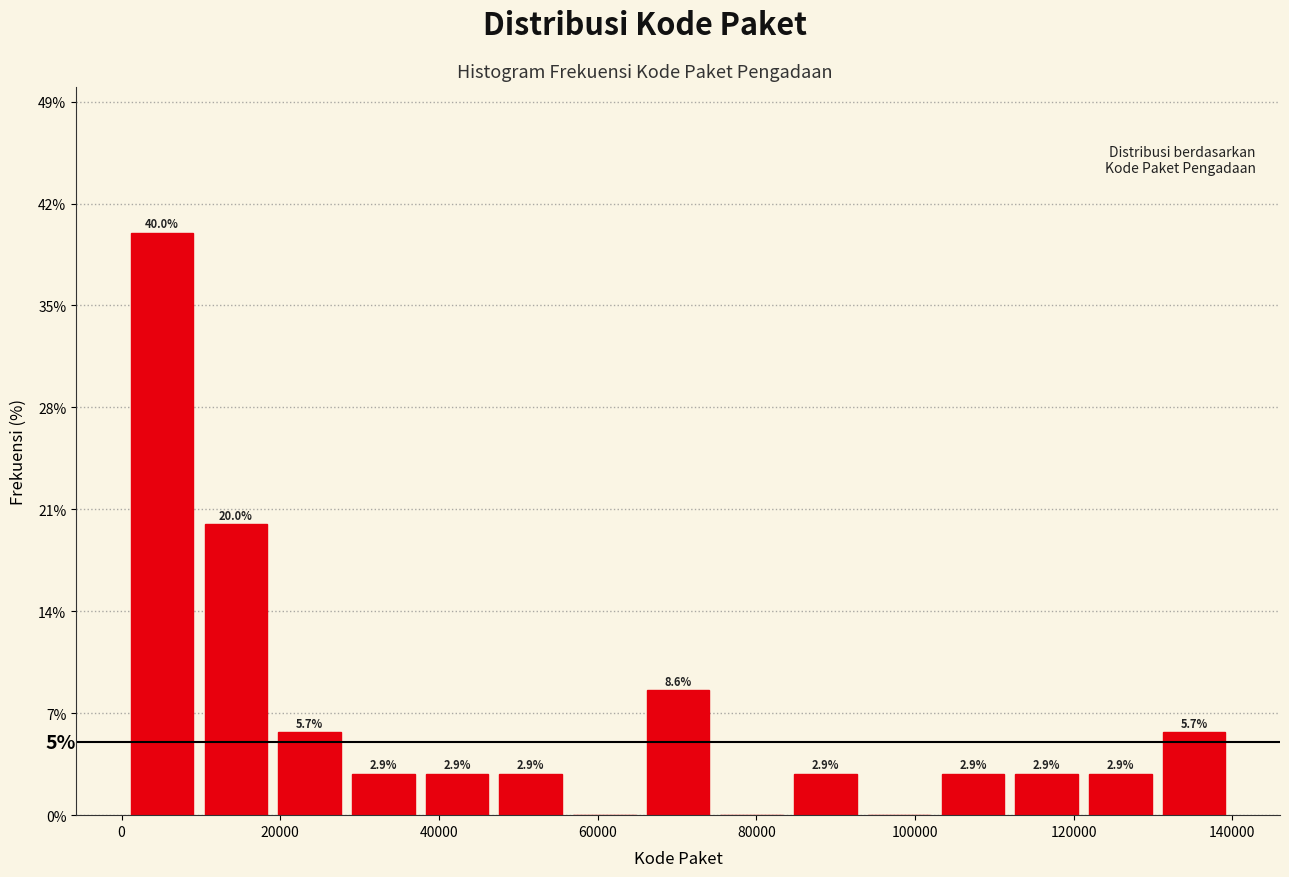

Which range on the x-axis has the tallest bar?

0 to 10000